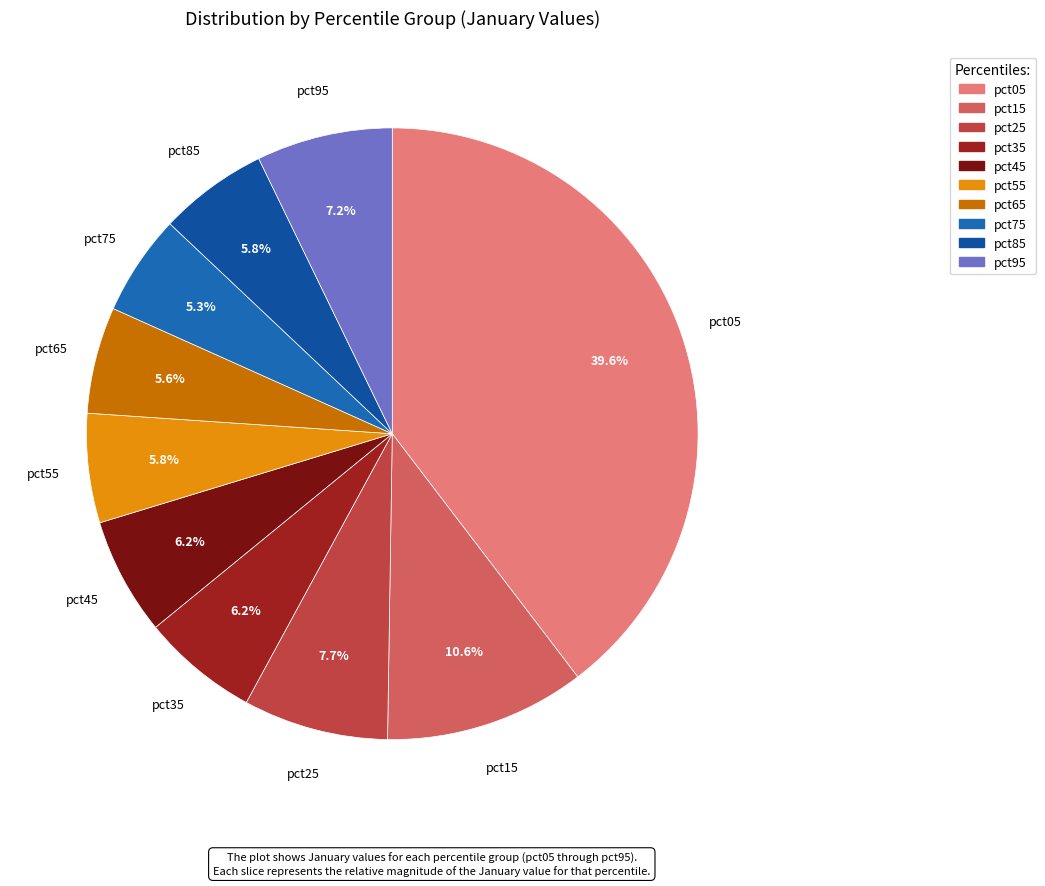

Count the number of slices in the pie.

10